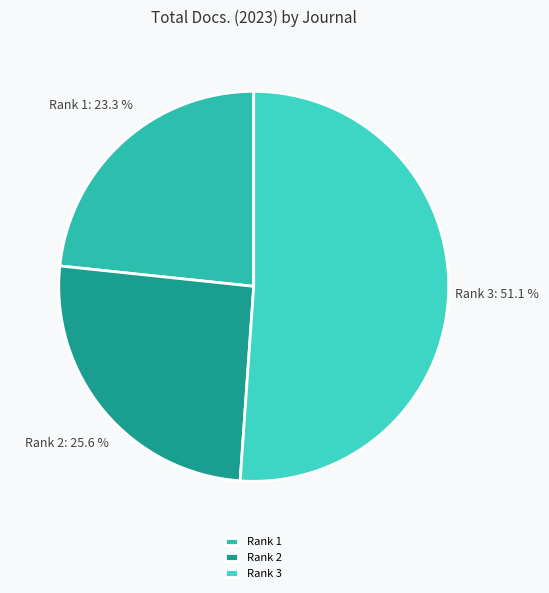

What portion of the pie excludes Rank 1?

76.7%